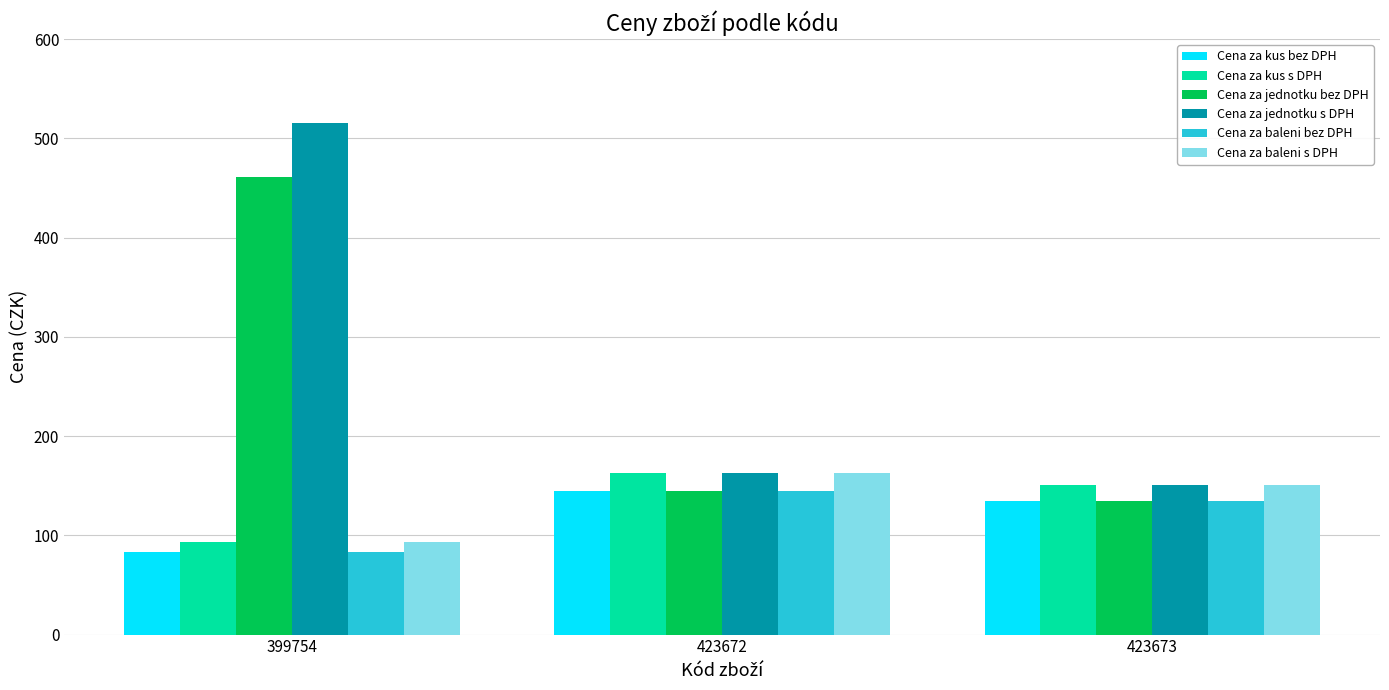

Which category has the lowest value in the Cena za baleni s DPH series?

399754